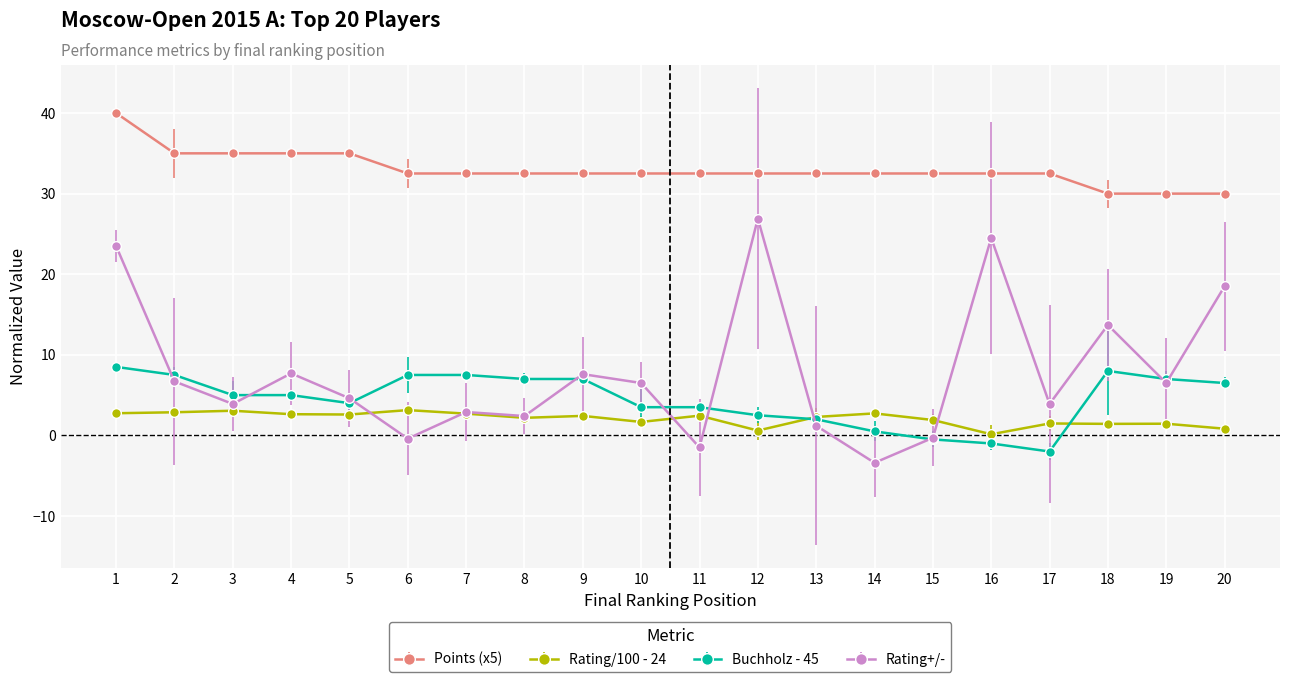

How many series are shown in this chart?

4